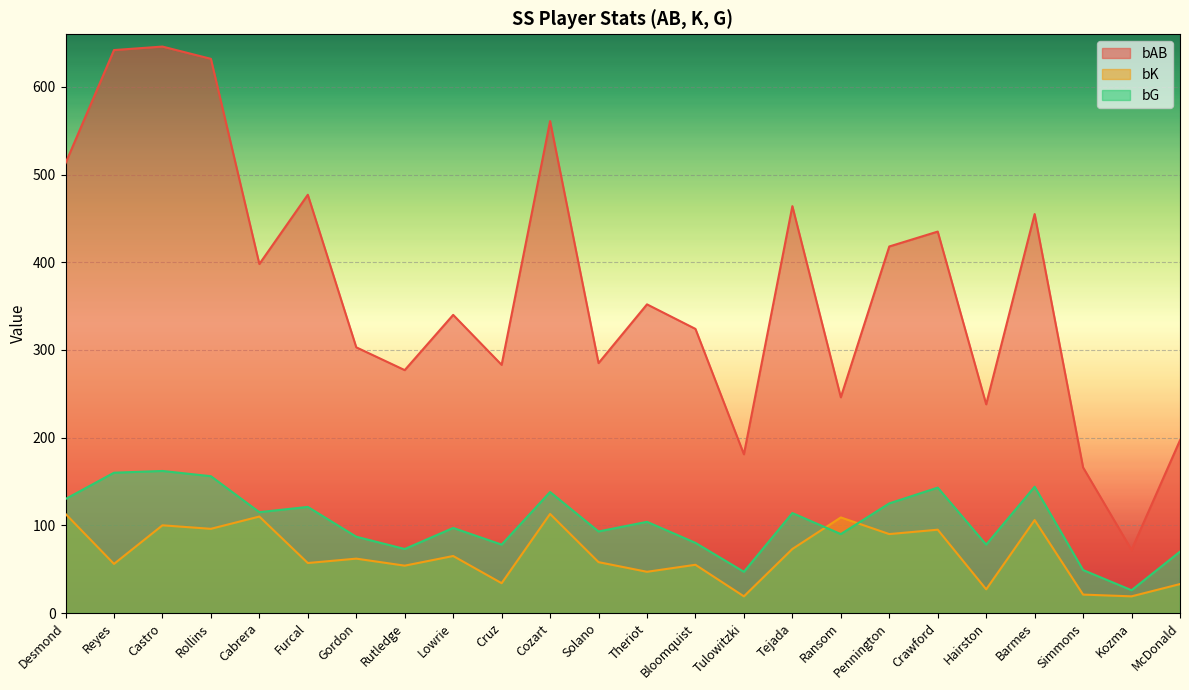

What is the label of the 22nd point from the right?

Castro